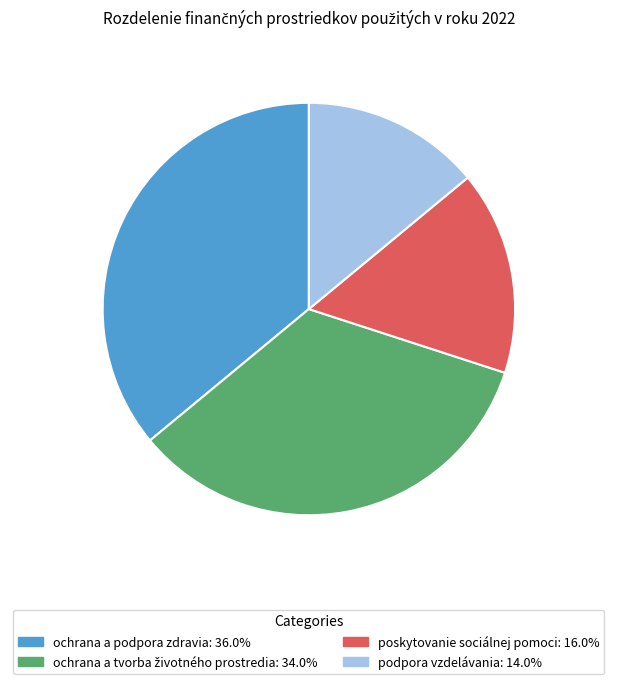

Between podpora vzdelávania and ochrana a podpora zdravia, which is larger?

ochrana a podpora zdravia